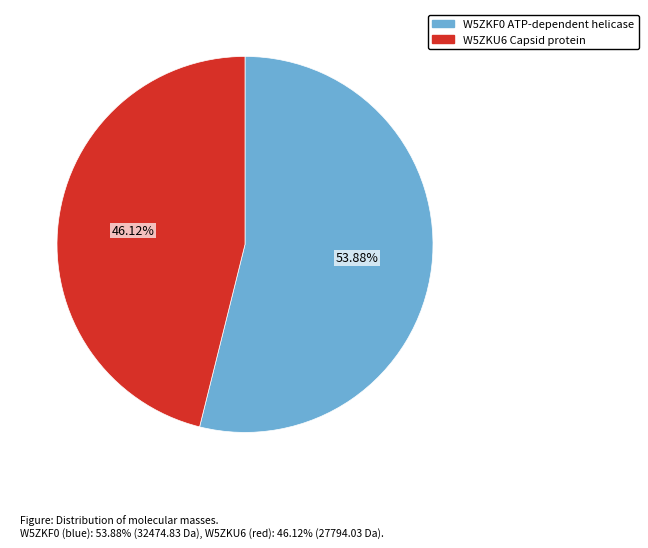

Count the number of slices in the pie.

2